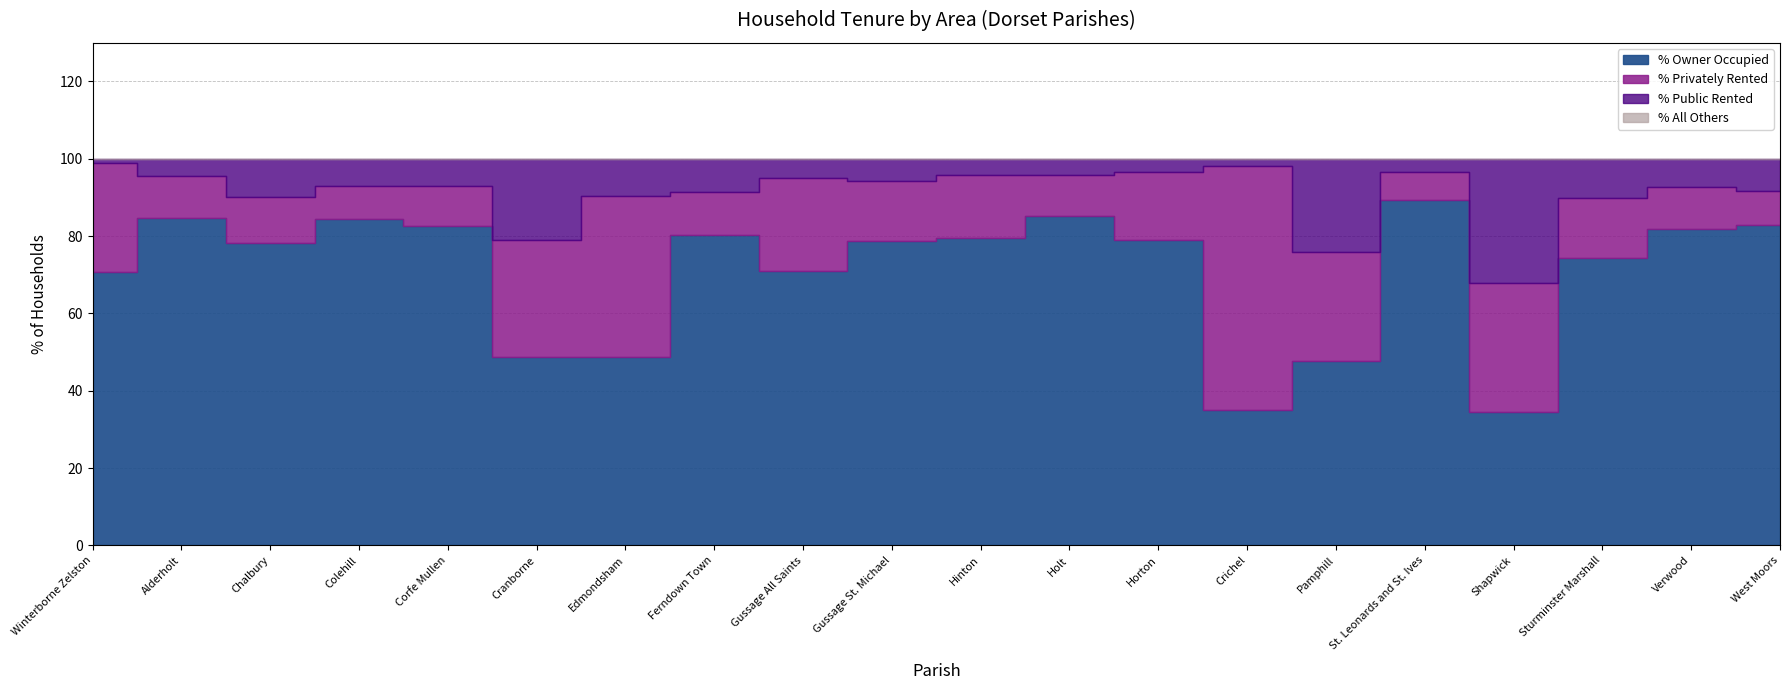

Where is the first local maximum for % Public Rented?

Chalbury